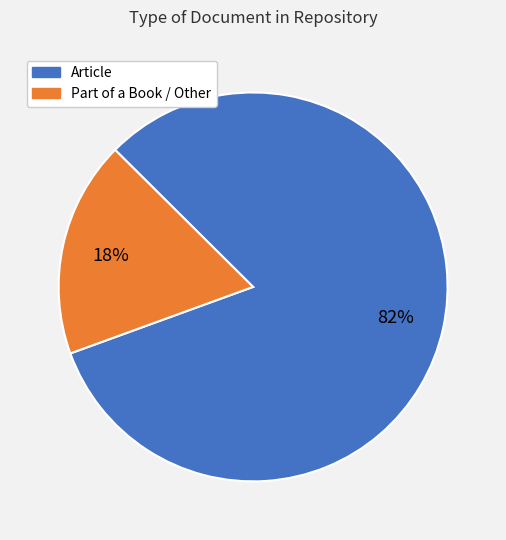

To the nearest percent, what is the average slice percentage?

50%